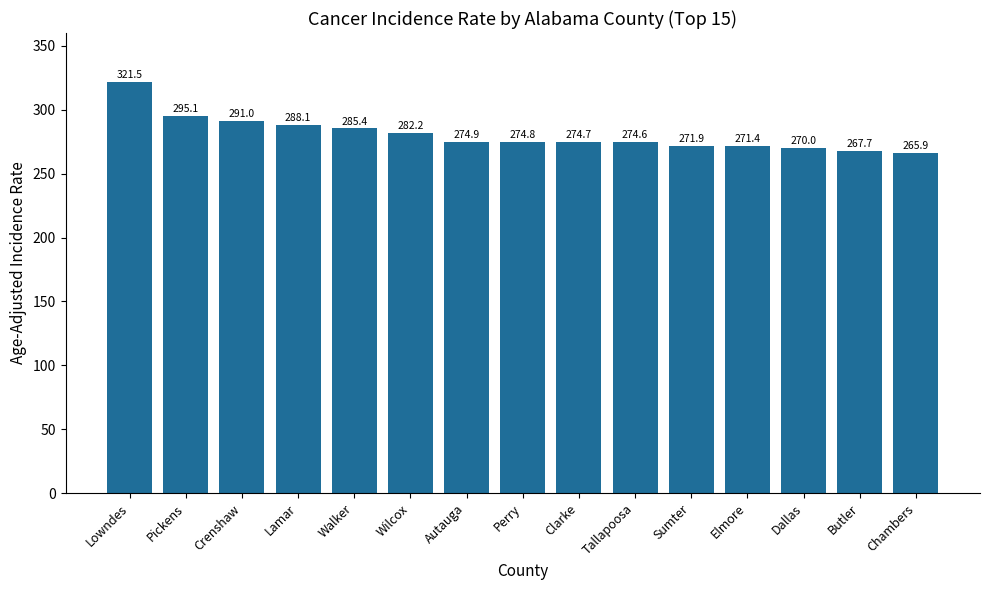

Read the value at Wilcox.

282.2